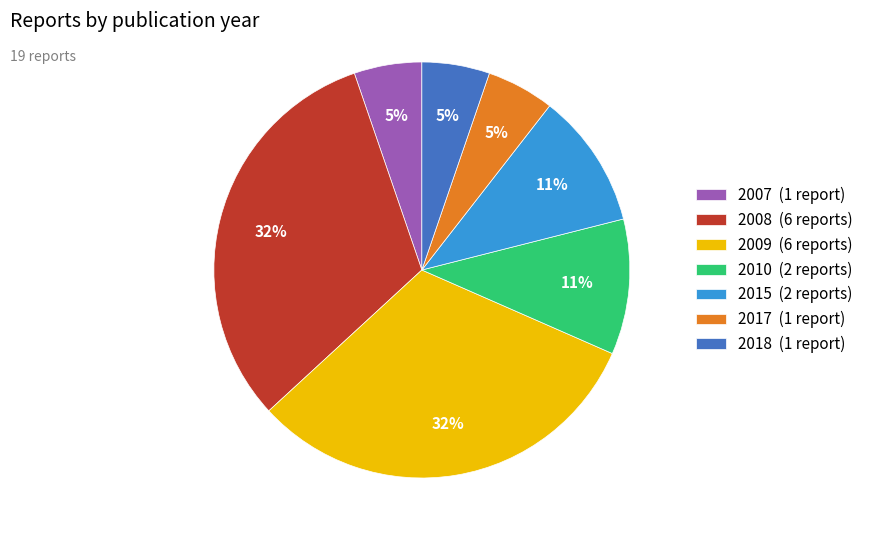

Does 2017 (1 report) represent more than half of the total?

No